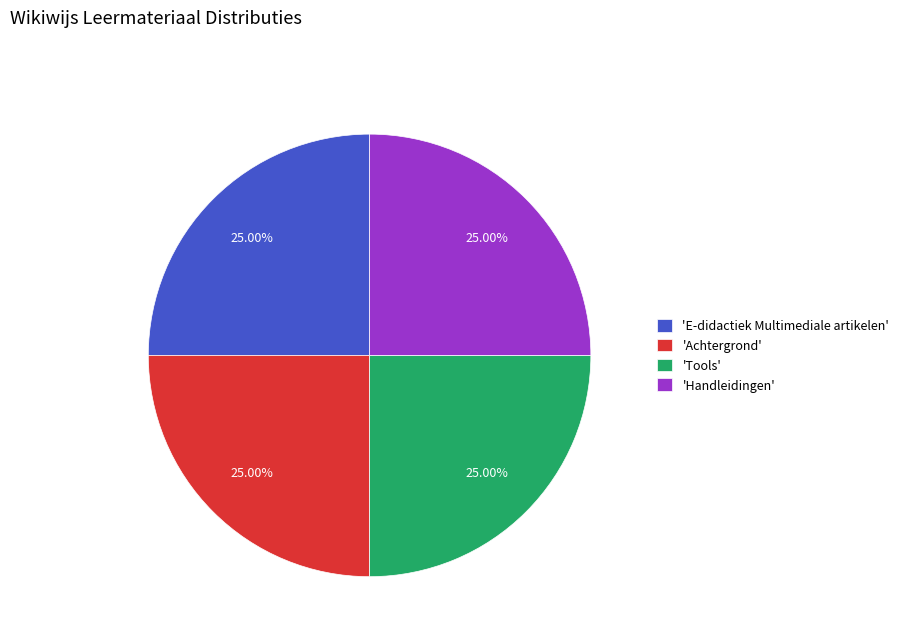

Approximately how many times larger is the value at 'Tools' compared to 'E-didactiek Multimediale artikelen'?

1.0